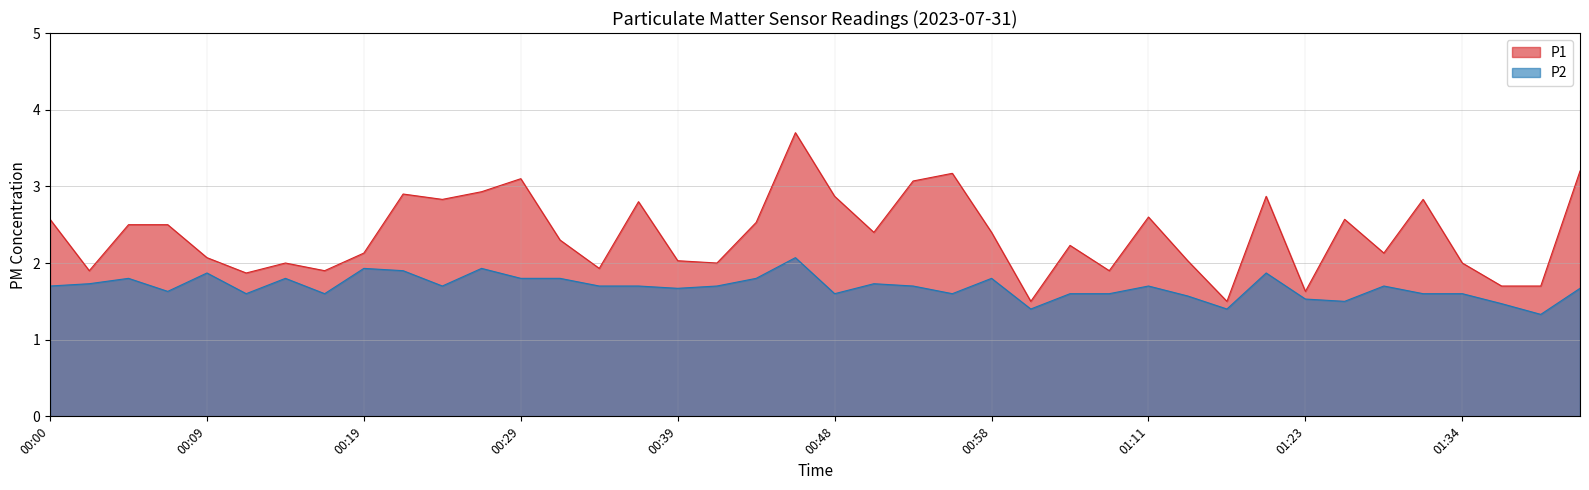

True or false: P2 has more than 0 interior local peaks.

True